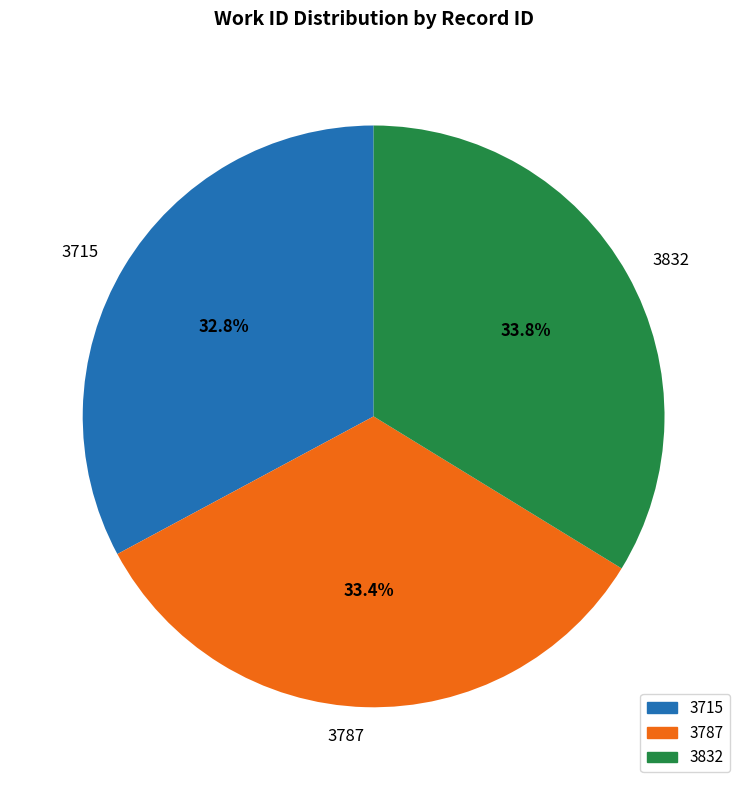

Does 3787 represent more than half of the total?

No